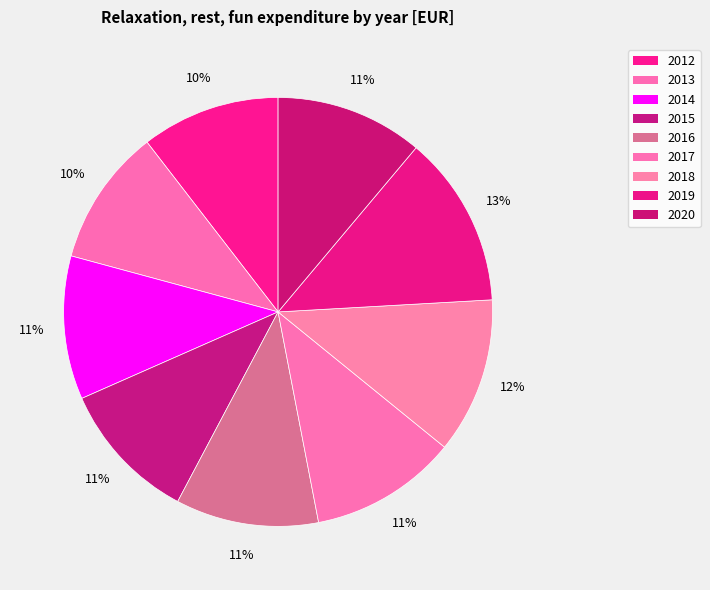

How many slices are in this pie chart?

9